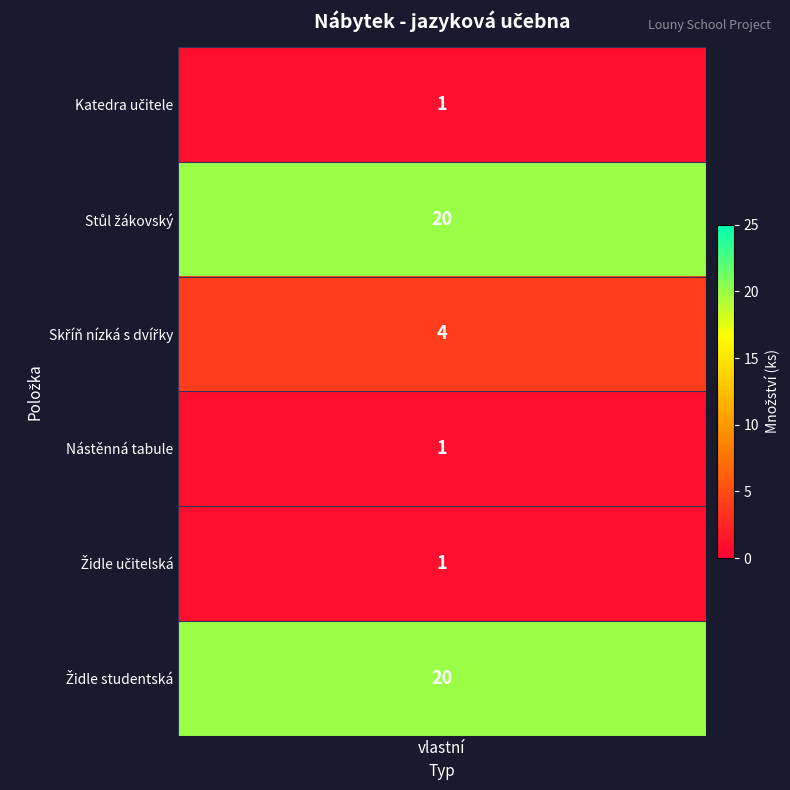

How many positive values does the Židle studentská series have?

1